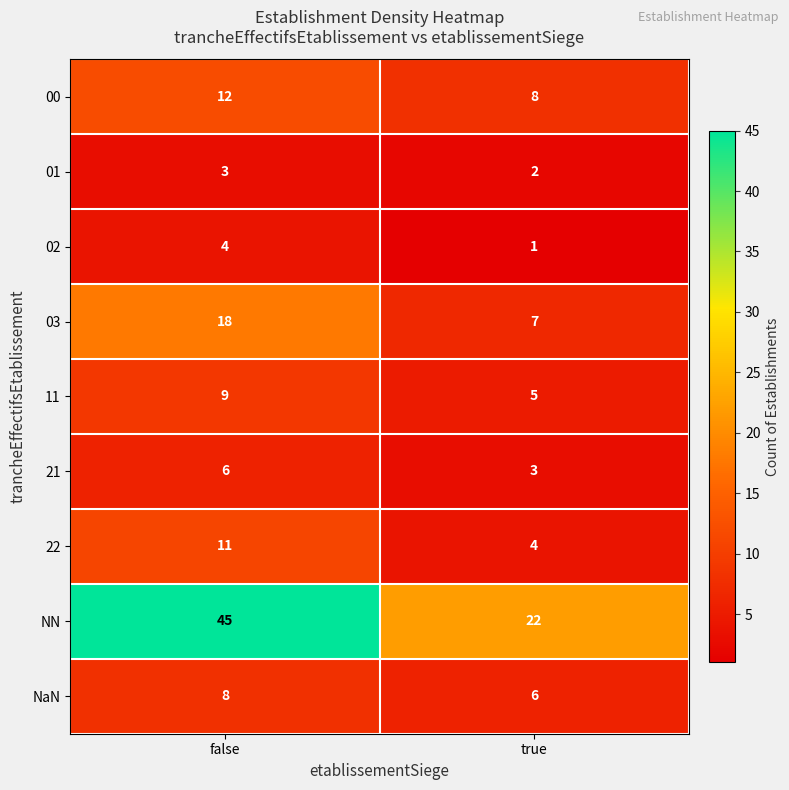

Is the value of 21 at true greater than the value of 00 at true?

No